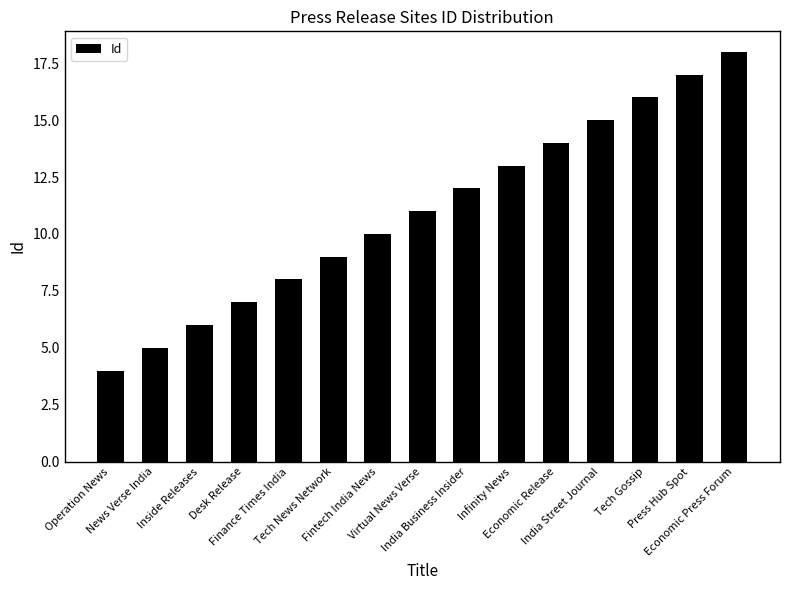

What is the minimum value shown in the chart?

4